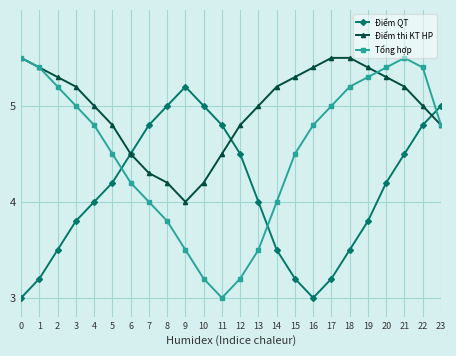

Reading left to right, what are all the values shown in this chart?

Điểm QT: 3.0	3.2	3.5	3.8	4.0	4.2	4.5	4.8	5.0	5.2	5.0	4.8	4.5	4.0	3.5	3.2	3.0	3.2	3.5	3.8	4.2	4.5	4.8	5.0
Điểm thi KT HP: 5.5	5.4	5.3	5.2	5.0	4.8	4.5	4.3	4.2	4.0	4.2	4.5	4.8	5.0	5.2	5.3	5.4	5.5	5.5	5.4	5.3	5.2	5.0	4.8
Tổng hợp: 5.5	5.4	5.2	5.0	4.8	4.5	4.2	4.0	3.8	3.5	3.2	3.0	3.2	3.5	4.0	4.5	4.8	5.0	5.2	5.3	5.4	5.5	5.4	4.8